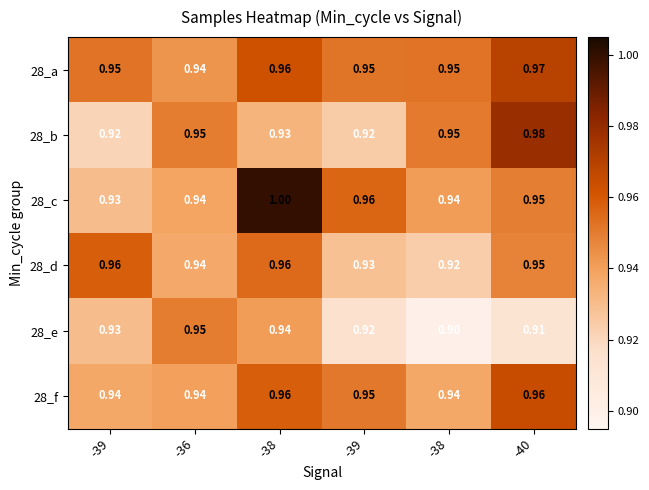

How many categories are shown in the chart?

6